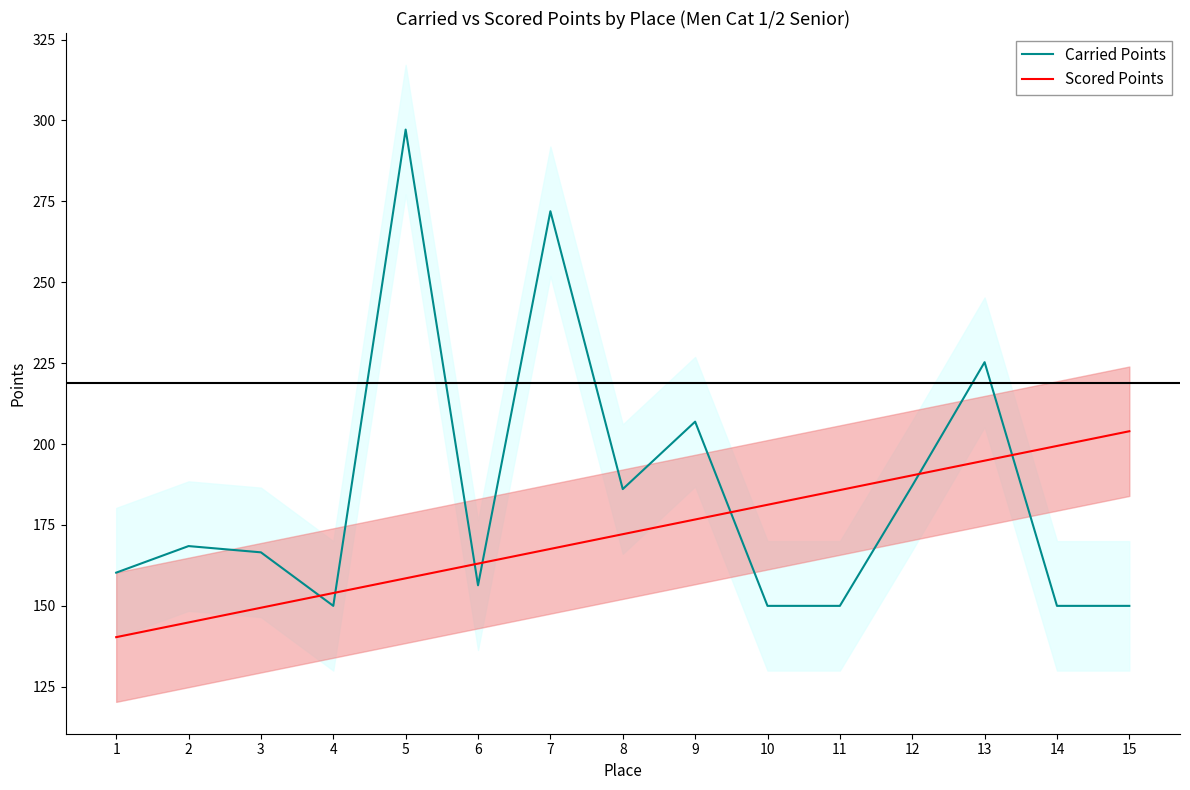

What is the difference between the highest and lowest values at 5?

138.7